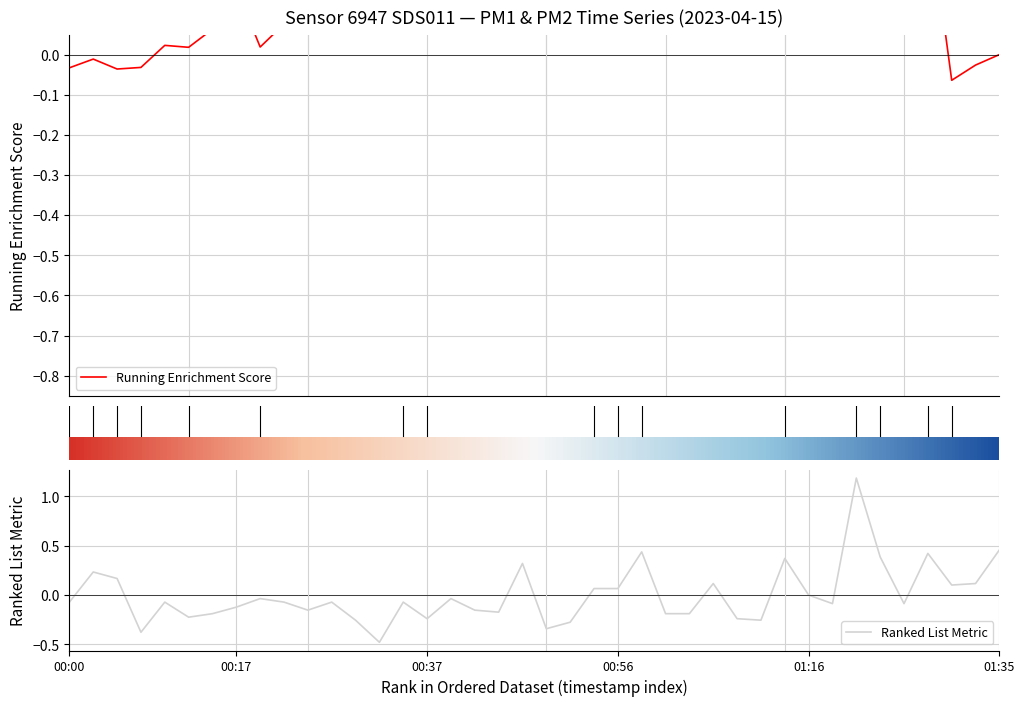

Where is the first local maximum?

00:03